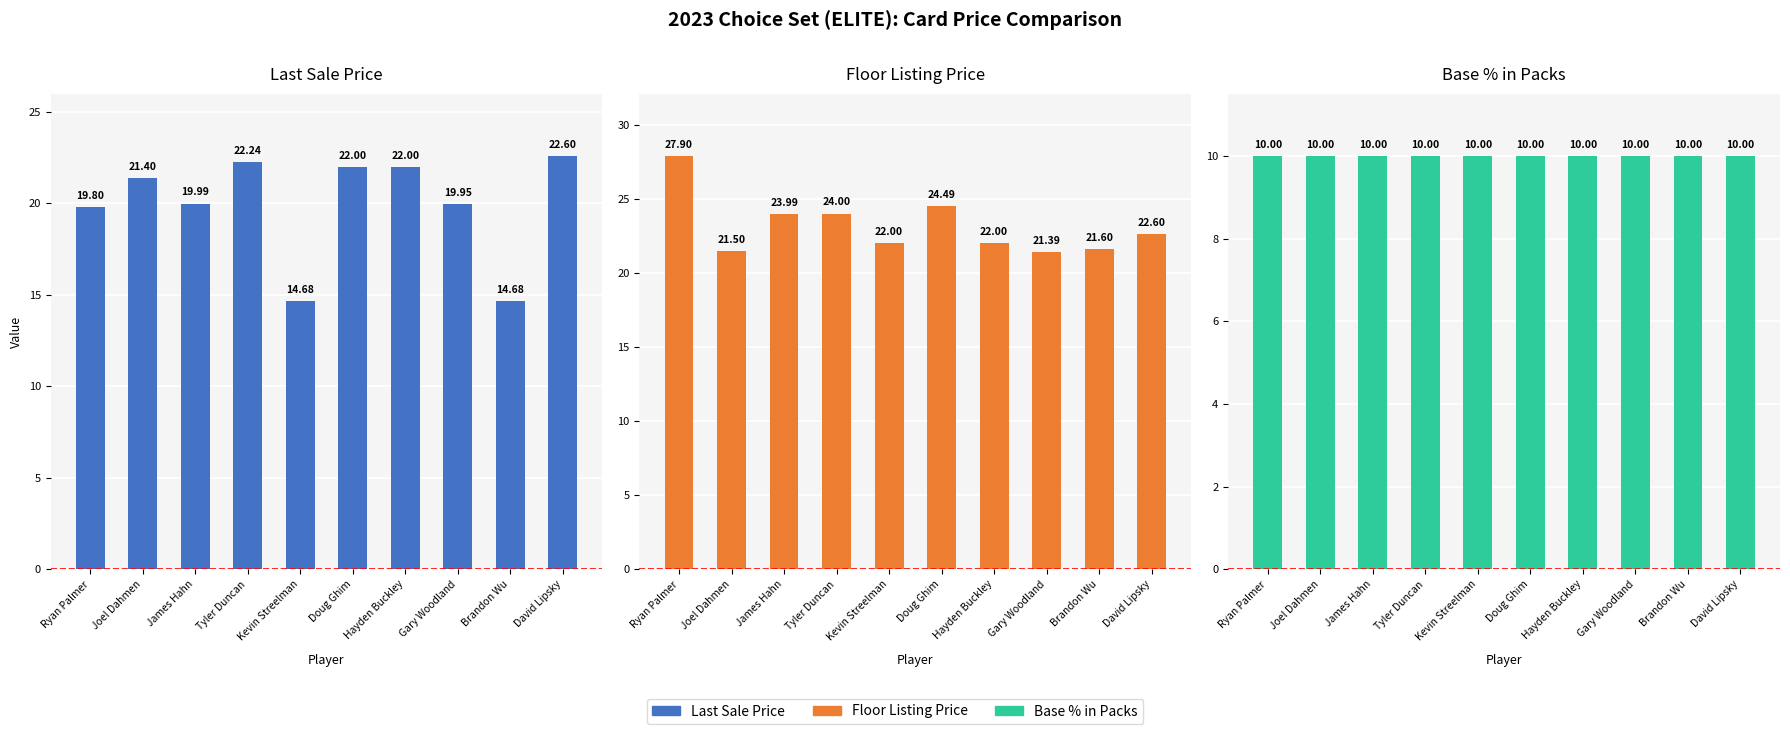

Rank the series by their maximum value, from highest to lowest.

Floor Listing Price, Last Sale Price, Base % in Packs